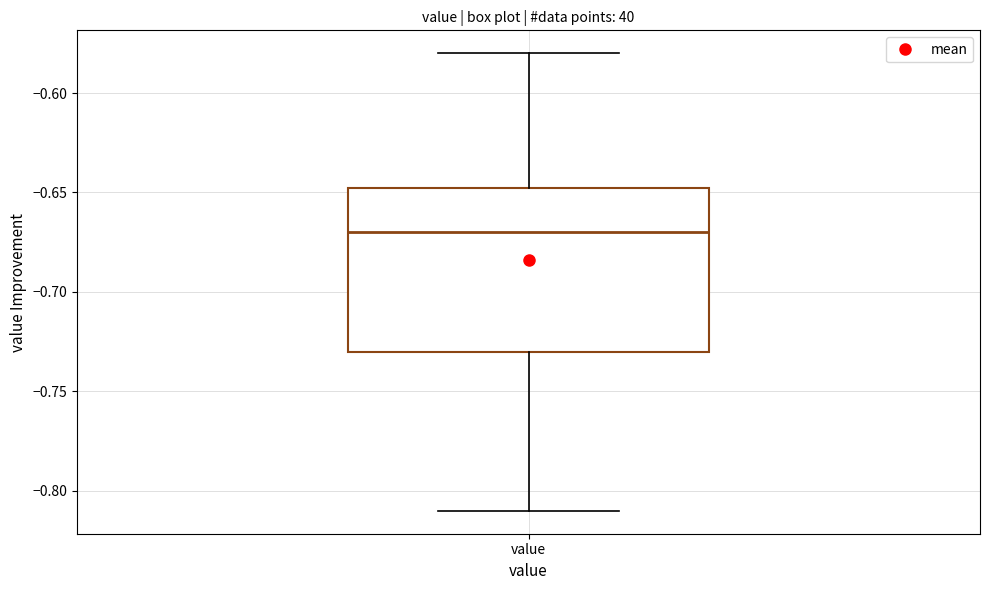

Where is the lower edge of the box for value on the y-axis? The values are not printed on the chart, so give them approximately, as read against the axis.

-0.730